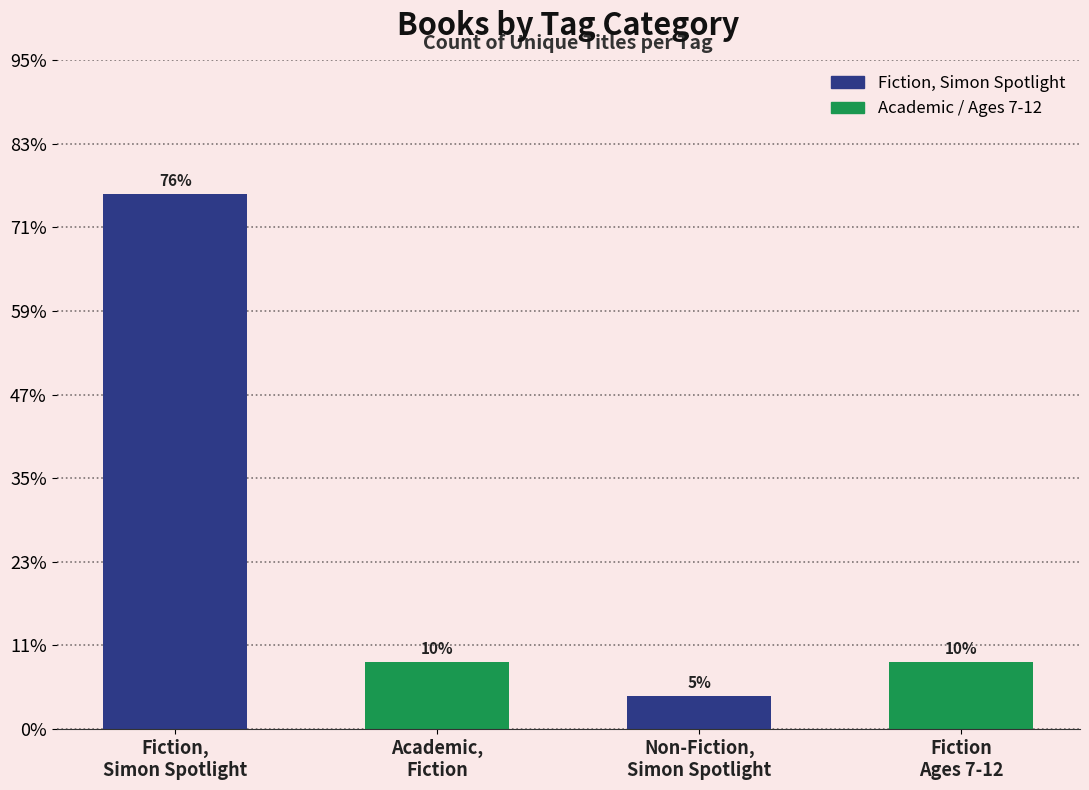

Does the chart contain any negative values?

No